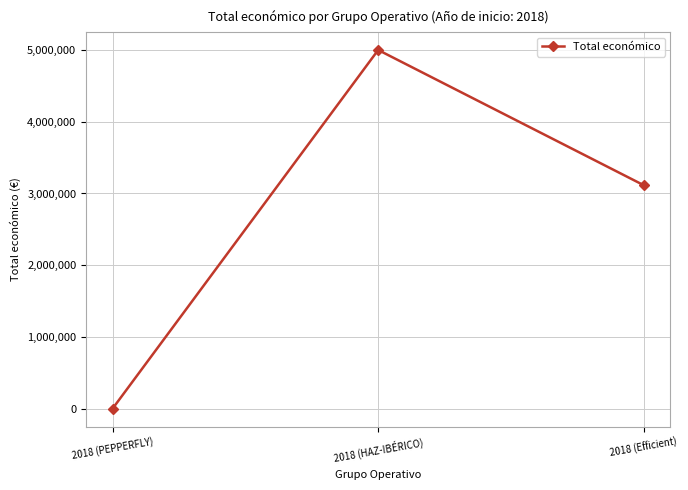

Is it true that the value at 2018 (HAZ-IBÉRICO) is 4995722?

True